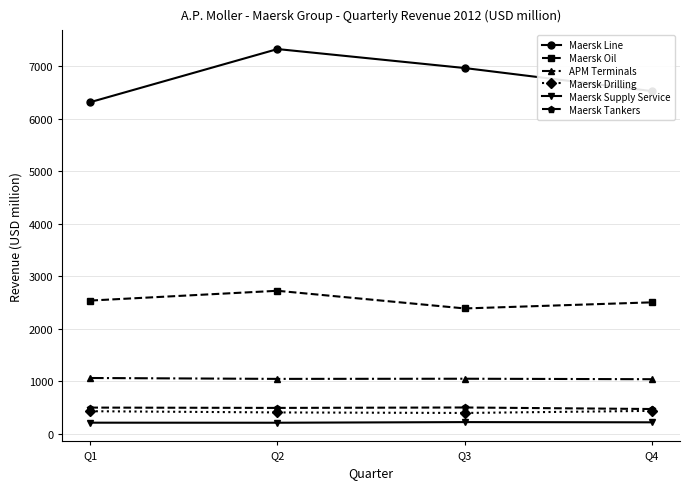

How many lines are shown in the chart?

6